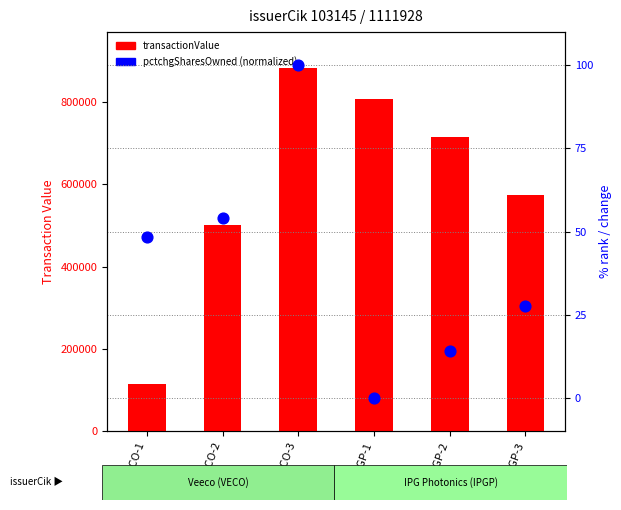

What are all the series names shown in the legend?

transactionValue, pctchgSharesOwned (normalized)